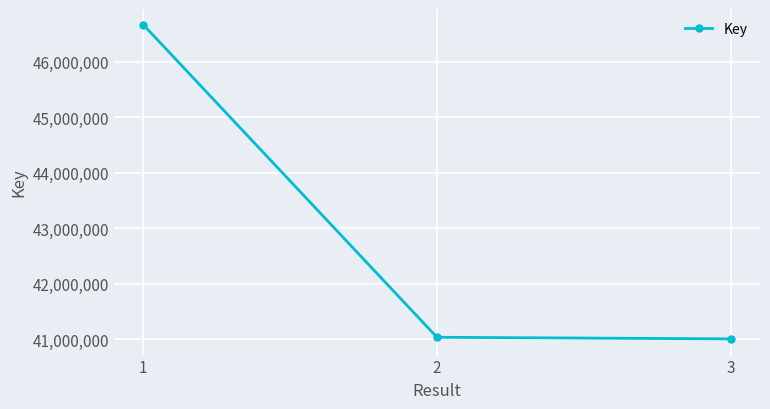

What is the average value?

42901265